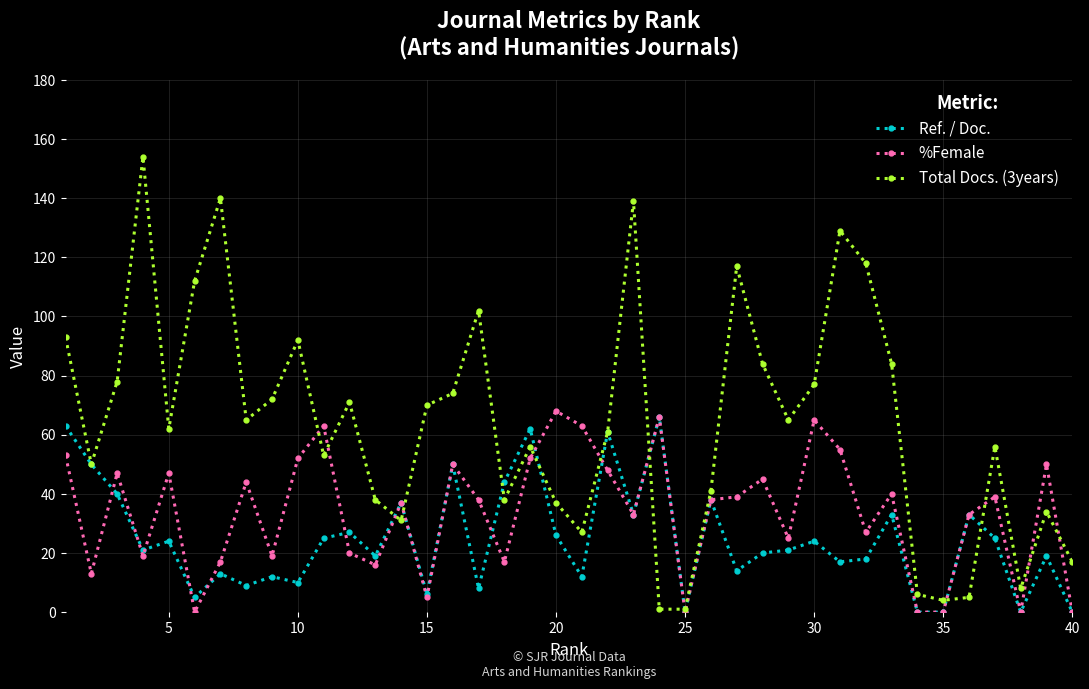

Which series has the largest range (max minus min)?

Total Docs. (3years)